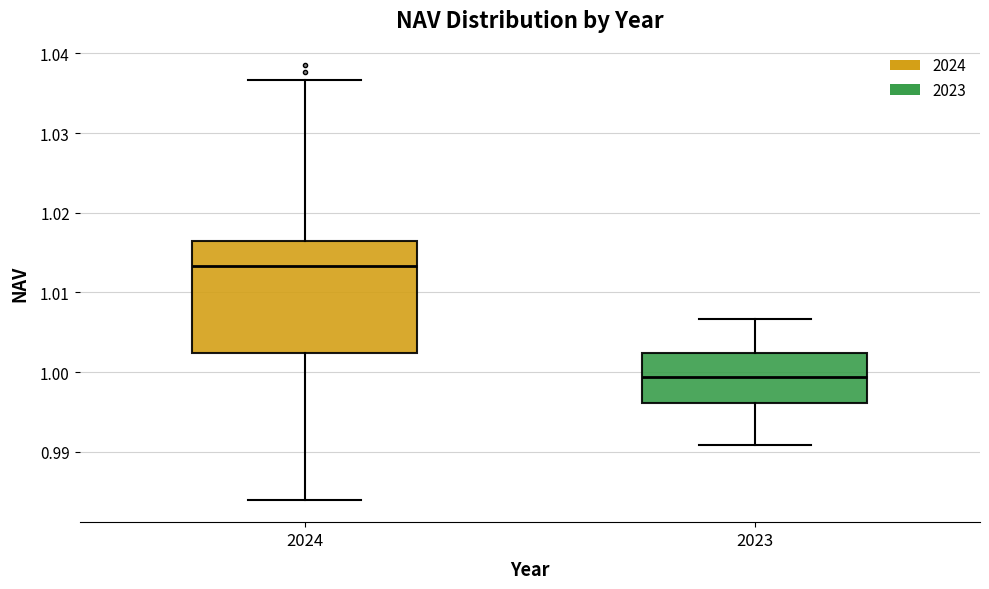

Reading left to right, read every box against the y-axis: the position of its median line, the range the box covers, and the ends of its whiskers. The values are not printed on the chart, so give them approximately, as read against the axis.

2024: median 1.013, box 1.002 to 1.017, whiskers 0.984 to 1.037
2023: median 0.999, box 0.996 to 1.002, whiskers 0.991 to 1.007